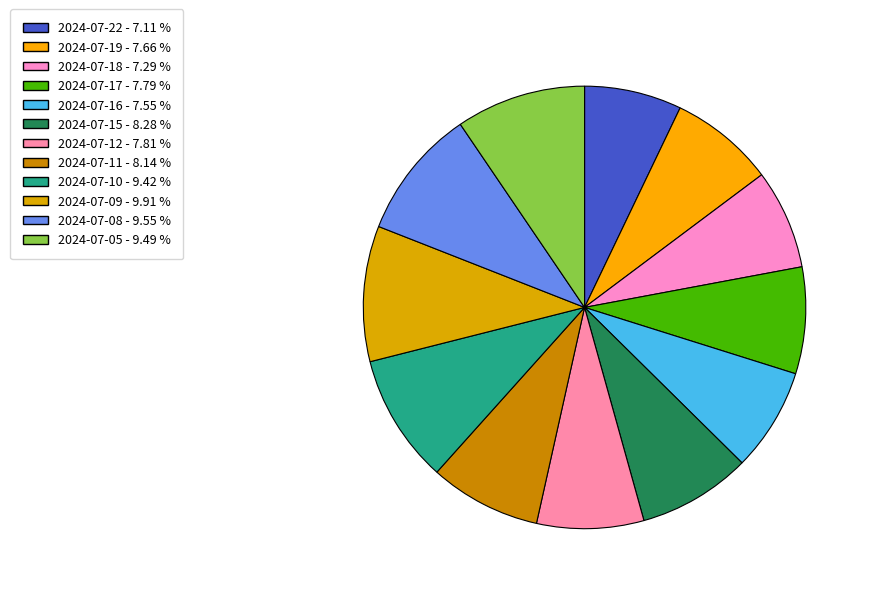

Count the number of slices in the pie.

12